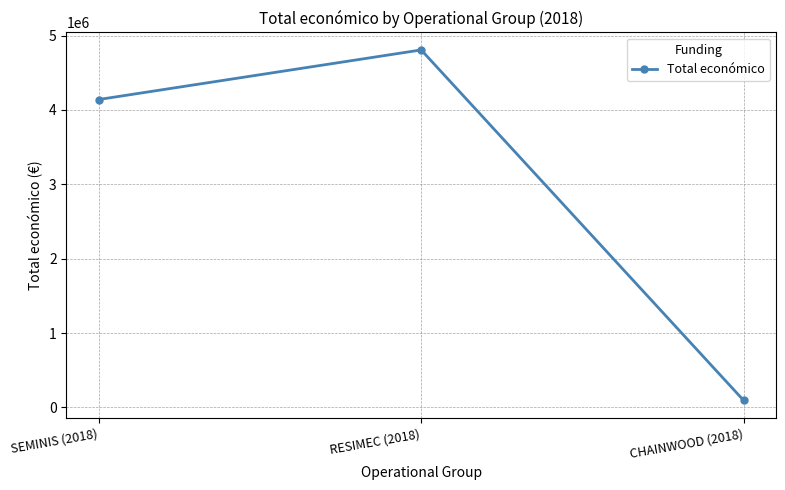

At which label is the value closest to 2449726?

SEMINIS (2018)